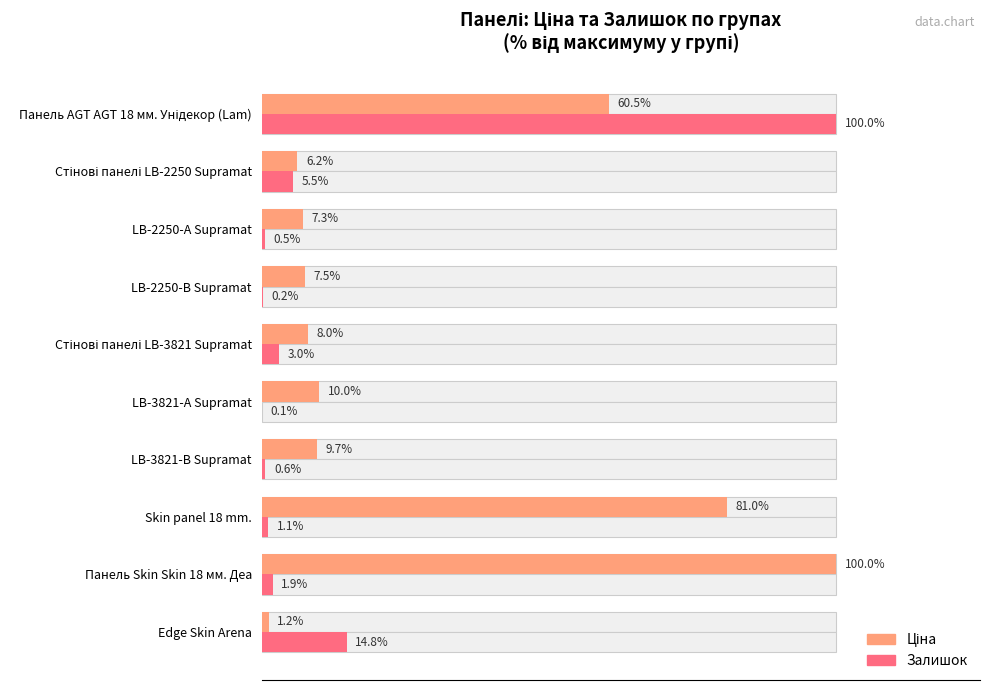

How many series are shown in this chart?

2